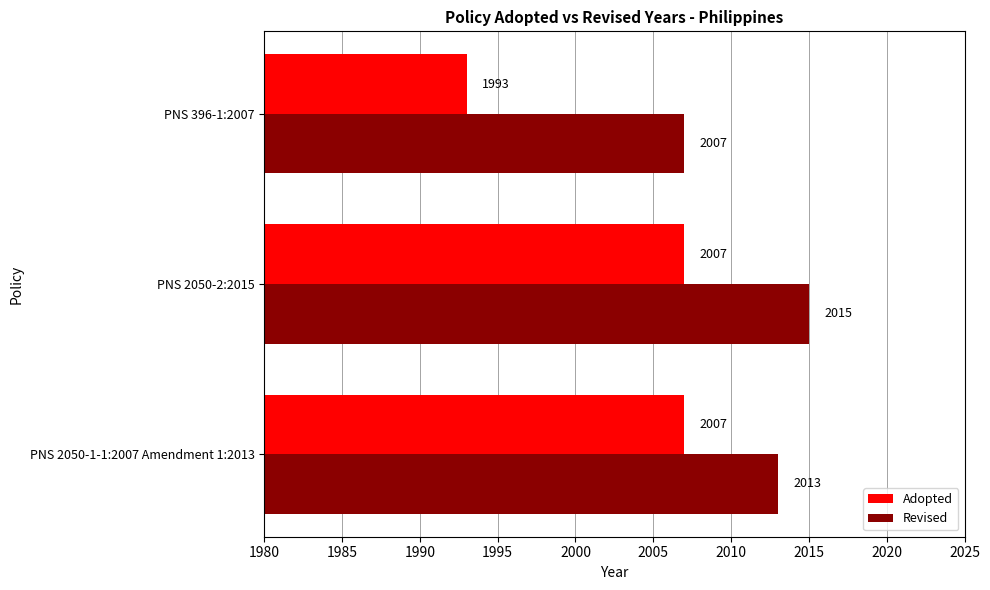

How many data points does each series have?

3